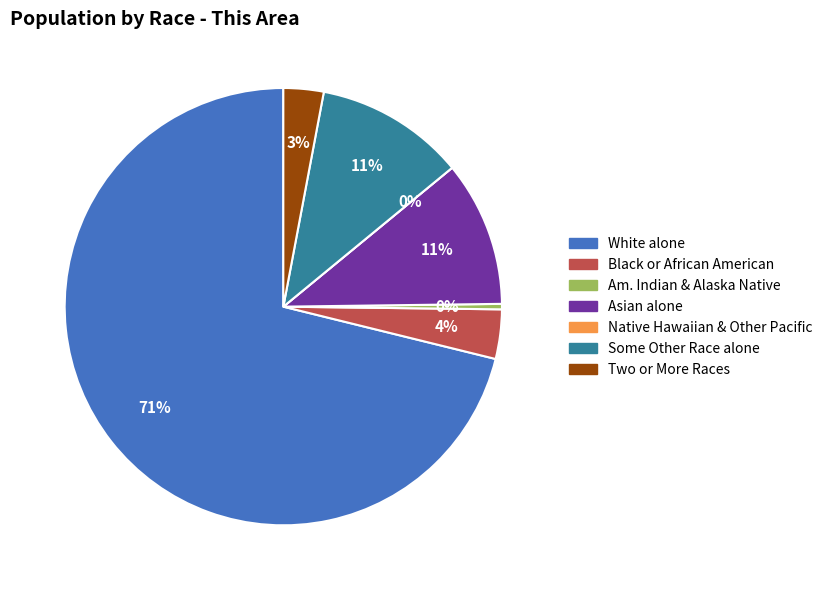

To the nearest percent, what is the difference between the largest and smallest slice percentages?

71%